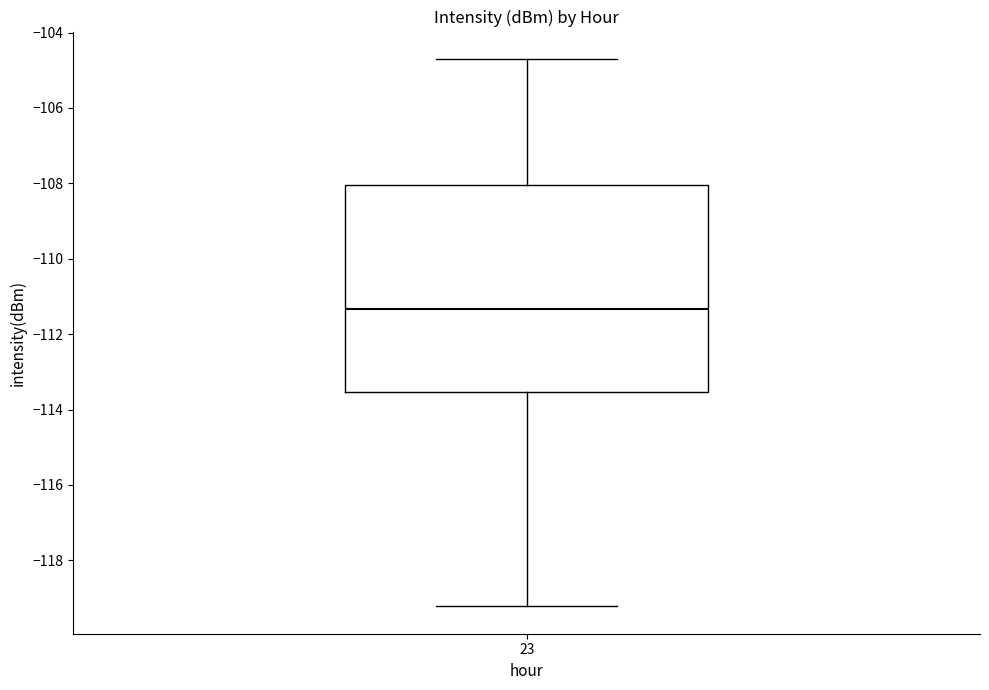

Where does the upper whisker of the box at x = 23 end on the y-axis? The values are not printed on the chart, so give them approximately, as read against the axis.

-104.6